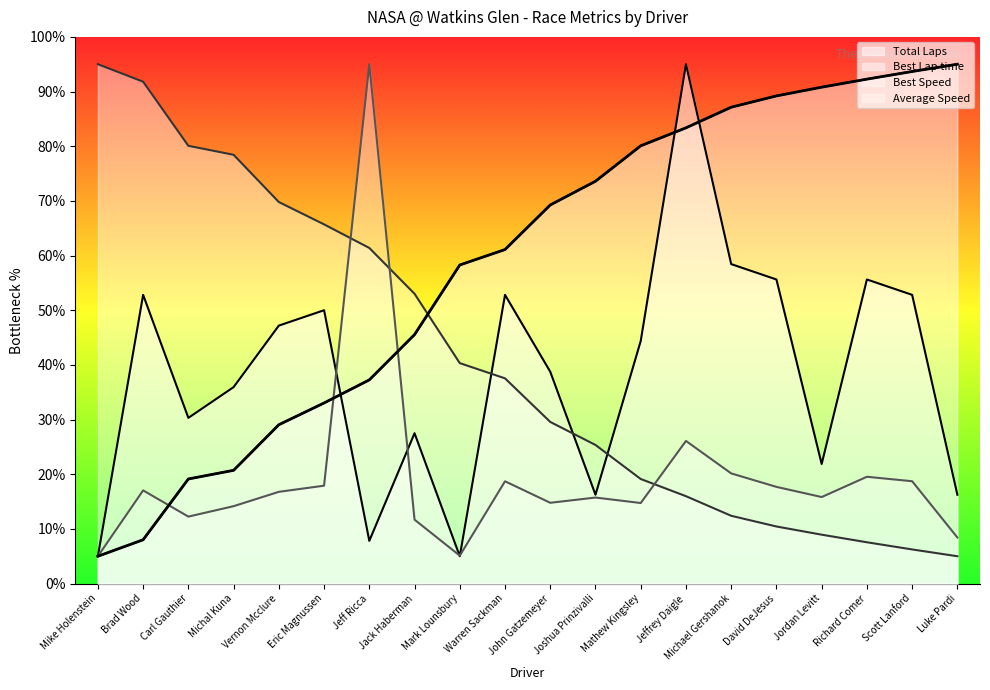

What is the sum of the Total Laps values at Mark Lounsbury and Vernon Mcclure?

52.2